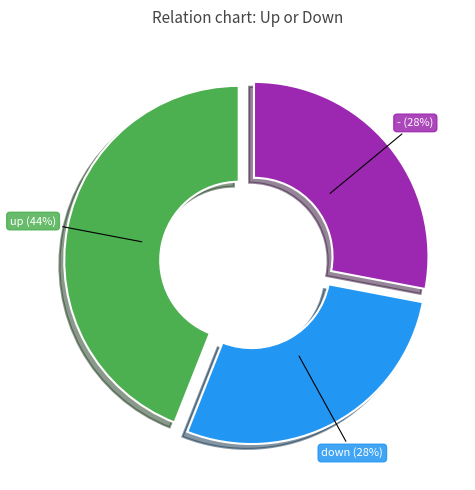

To the nearest percent, what is the difference between the largest and smallest slice percentages?

16%